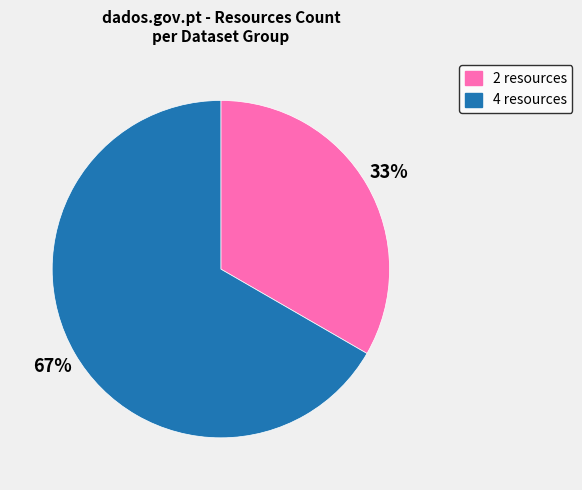

How many slices are in this pie chart?

2